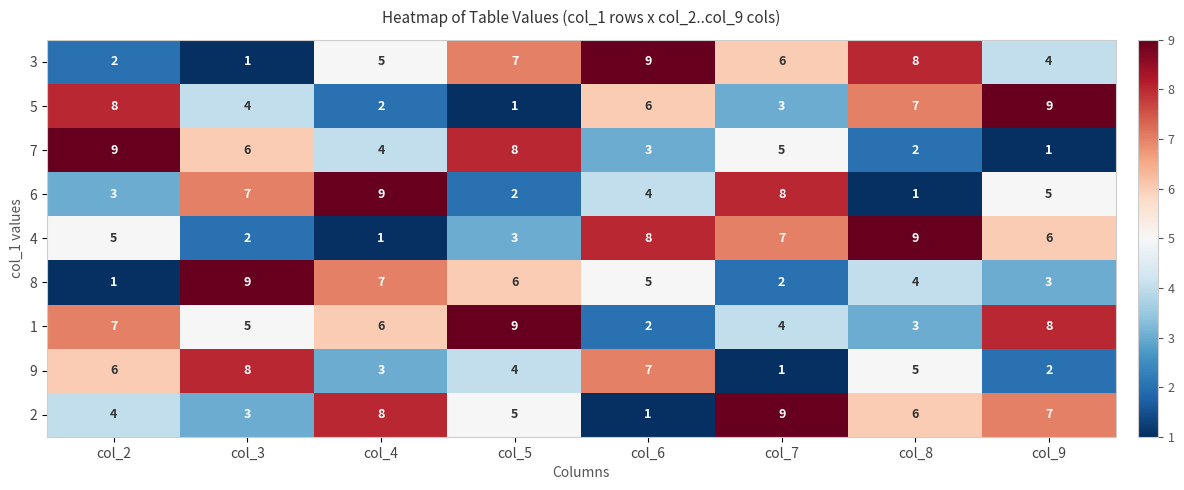

What is the smallest value displayed?

1